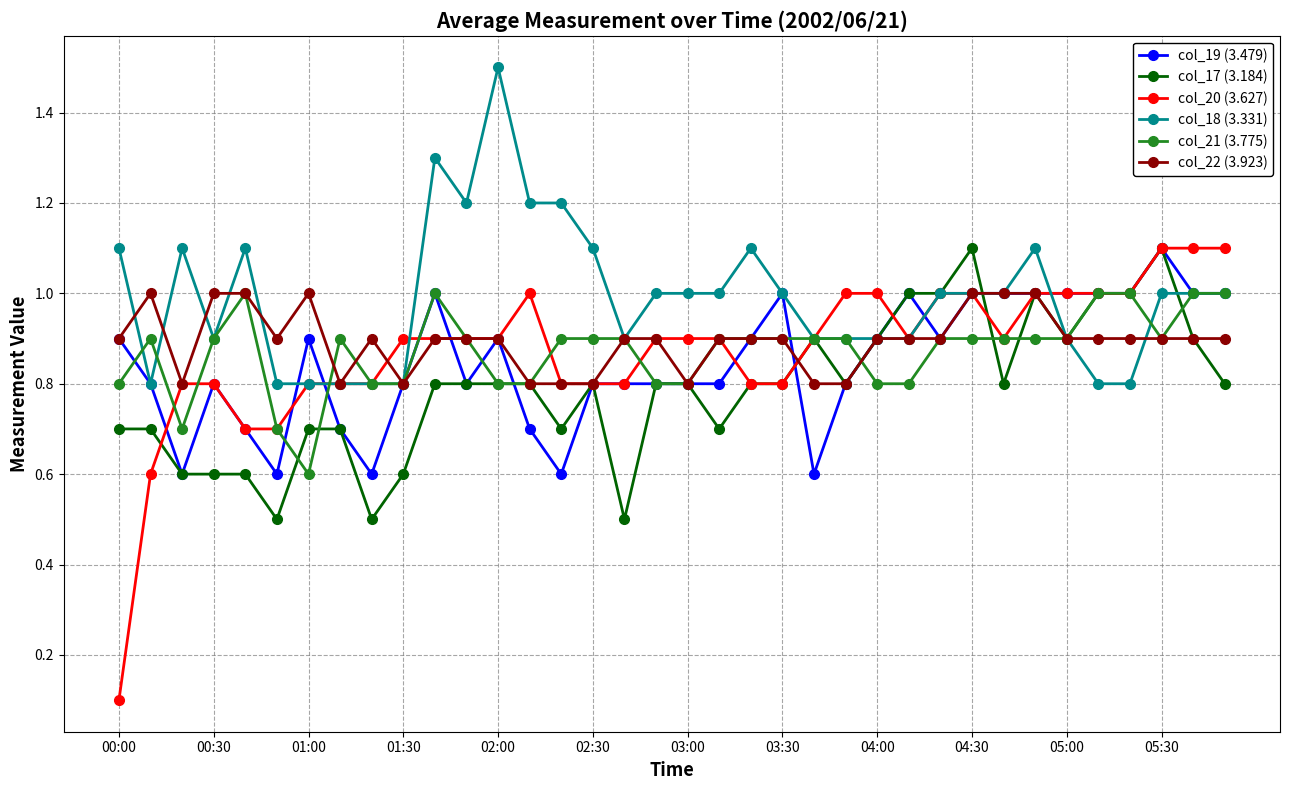

What is the lowest value of the col_19 (3.479) series?

0.6